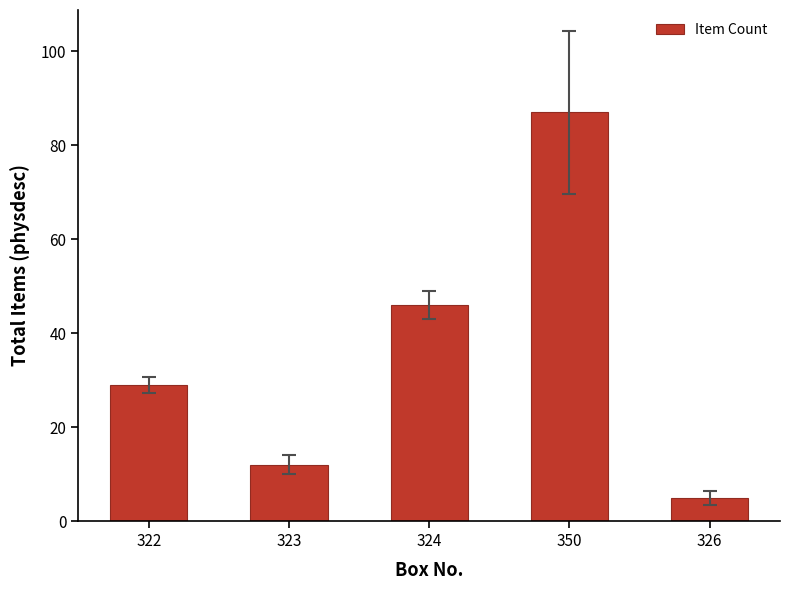

Rank the categories by value from highest to lowest.

350, 324, 322, 323, 326